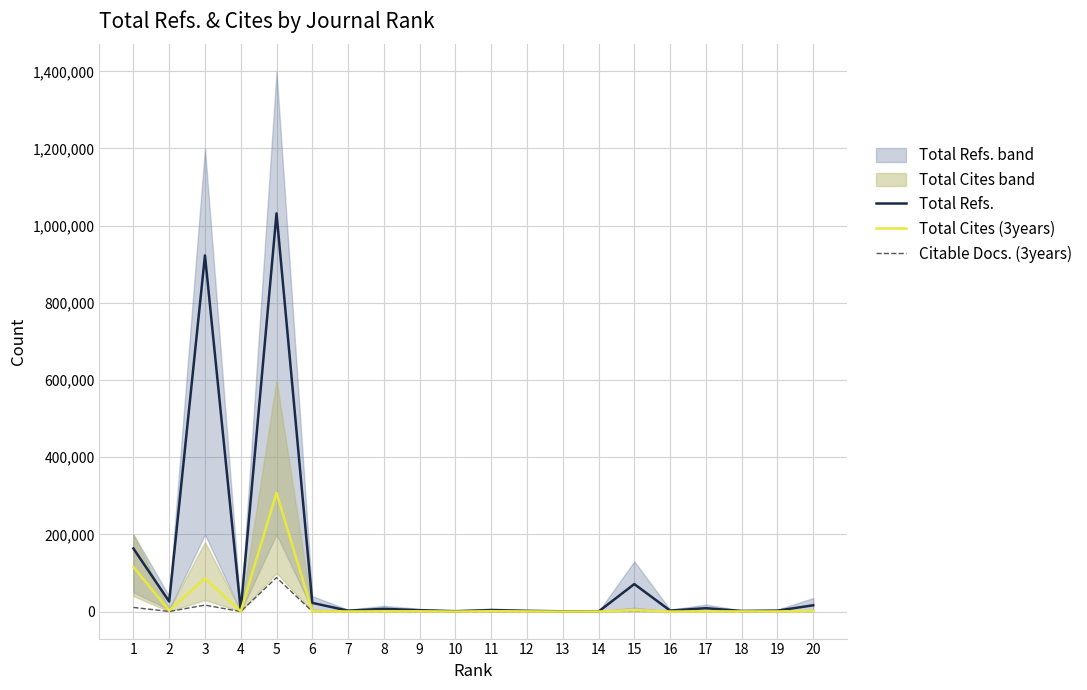

Is this an area chart (filled region under the line)?

No